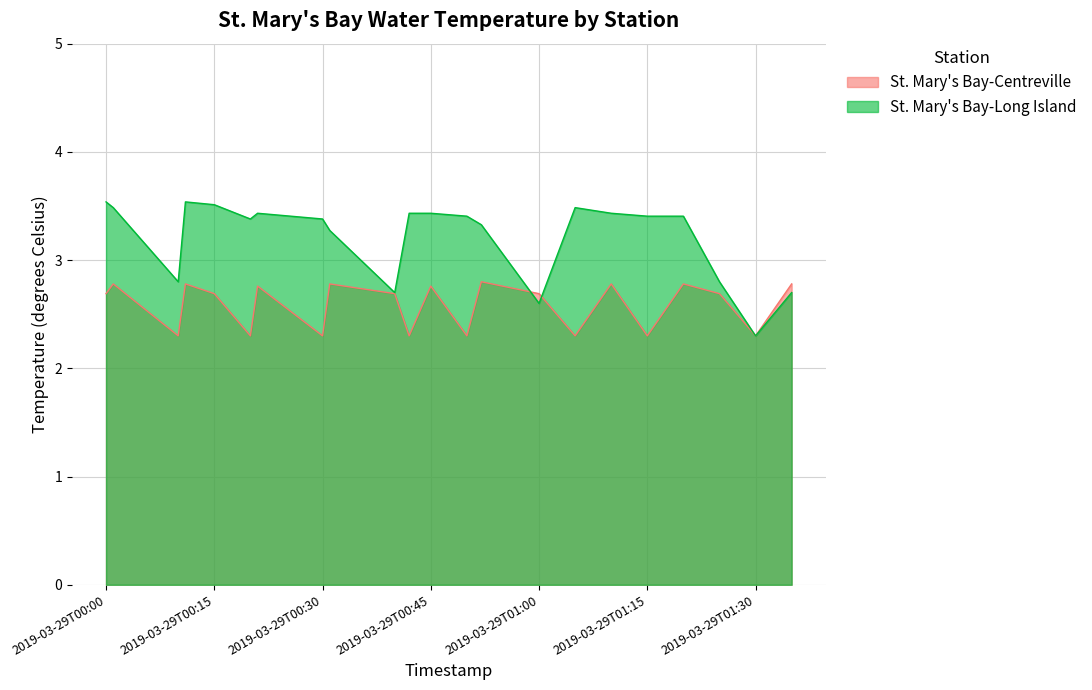

Is it true that St. Mary's Bay-Long Island equals 2.3 at 2019-03-29T01:30?

True